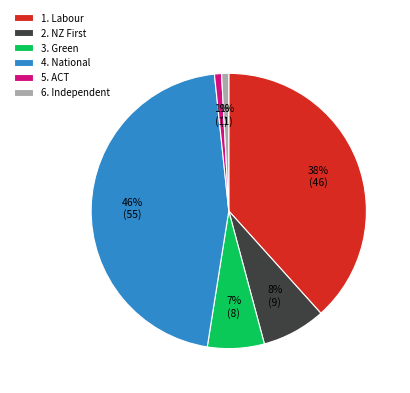

What percentage is the 6. Independent slice, to the nearest percent?

1%